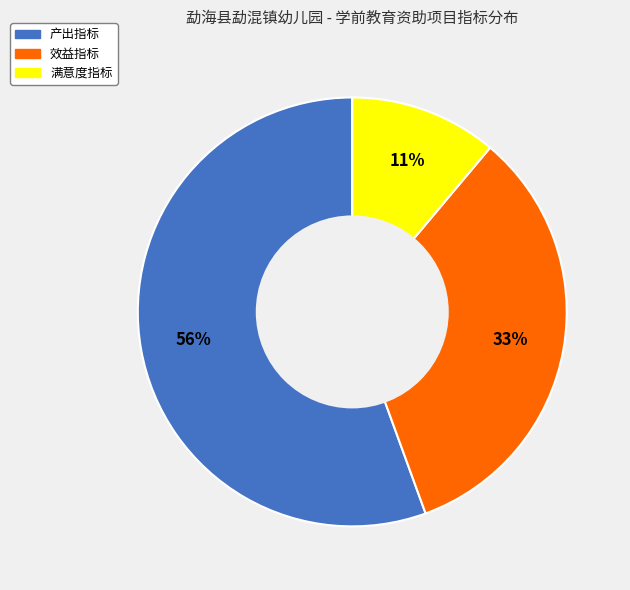

The 产出指标 slice represents 65% of the pie. True or false?

False